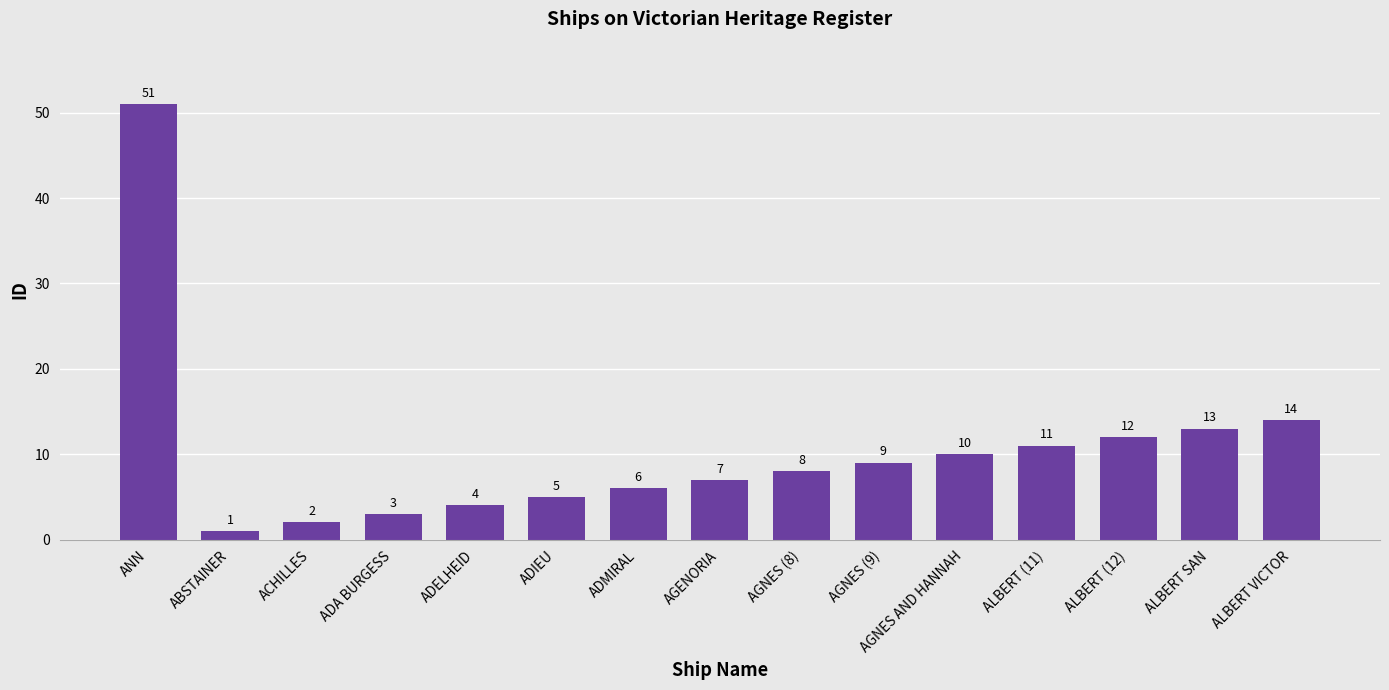

What is the sum of all values?

156